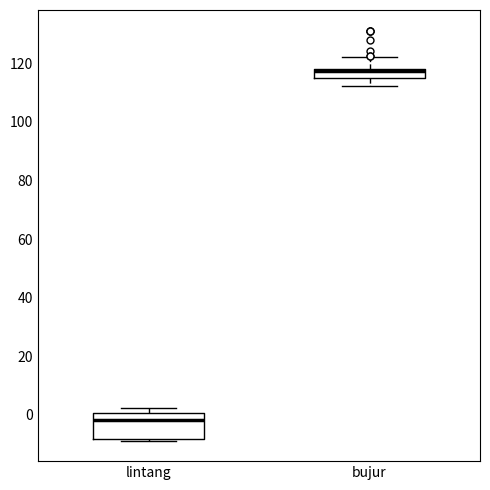

Where does the median line of the box for lintang sit on the y-axis? The values are not printed on the chart, so give them approximately, as read against the axis.

-2